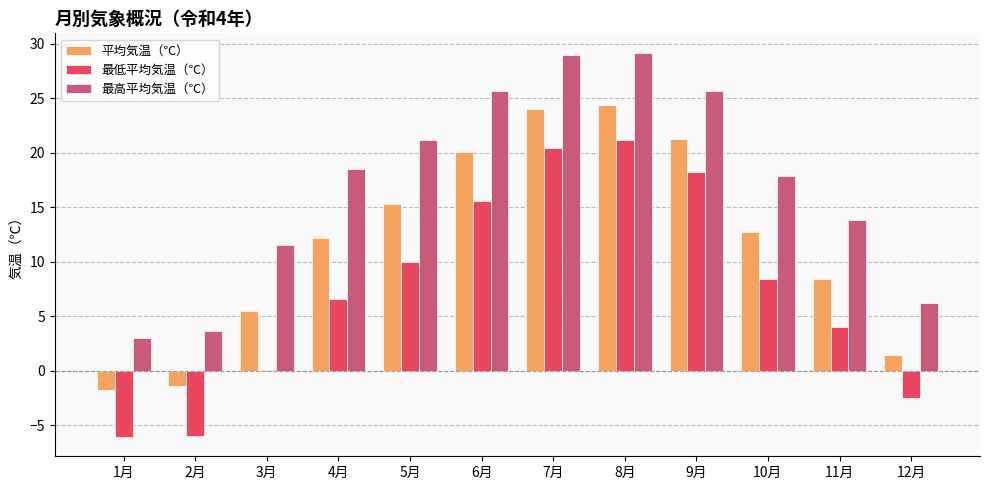

What is the spread (max minus min) of values at 8月?

8.0